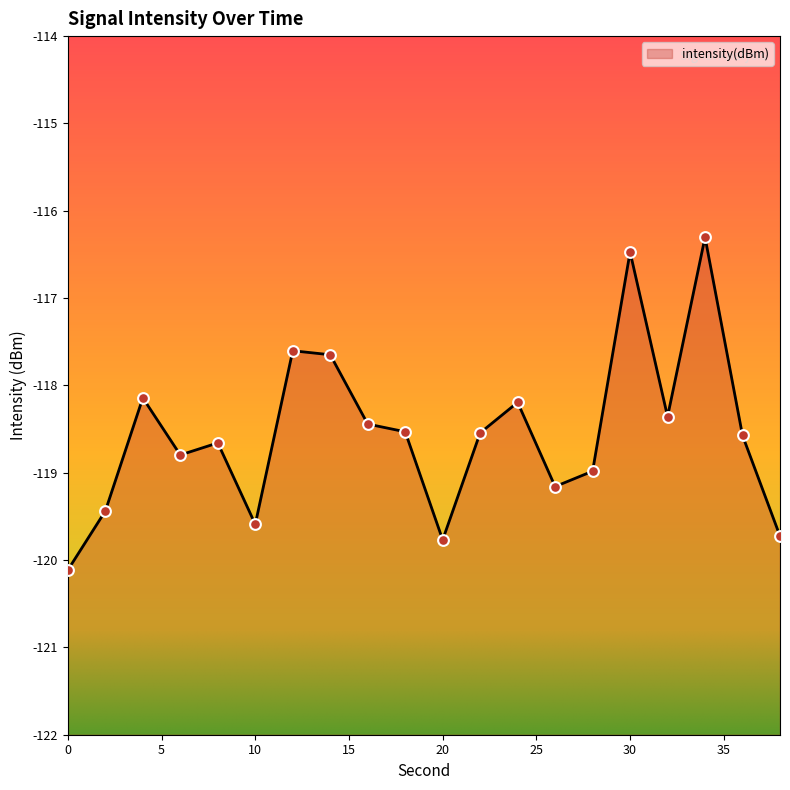

Between 8 and 28, which is larger?

8